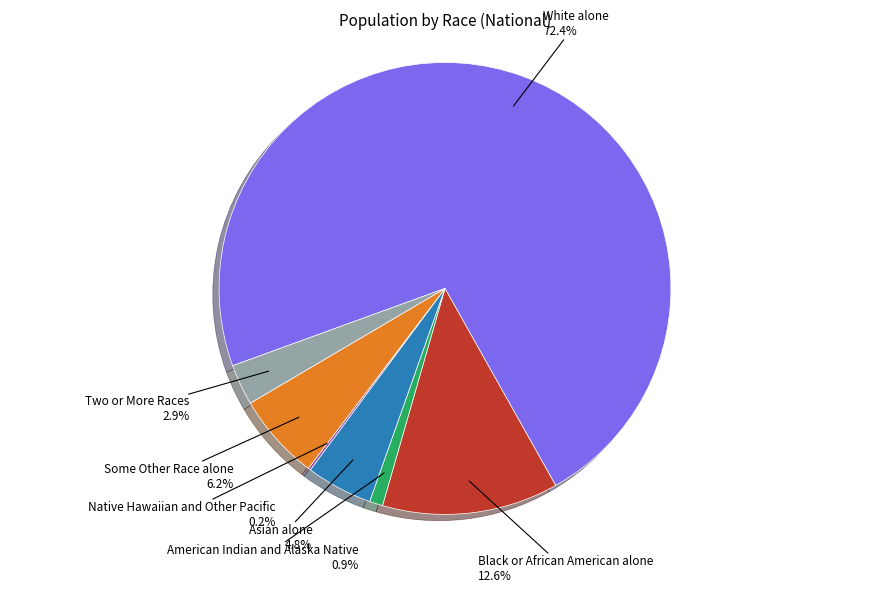

Which has a higher value, Asian alone or White alone?

White alone